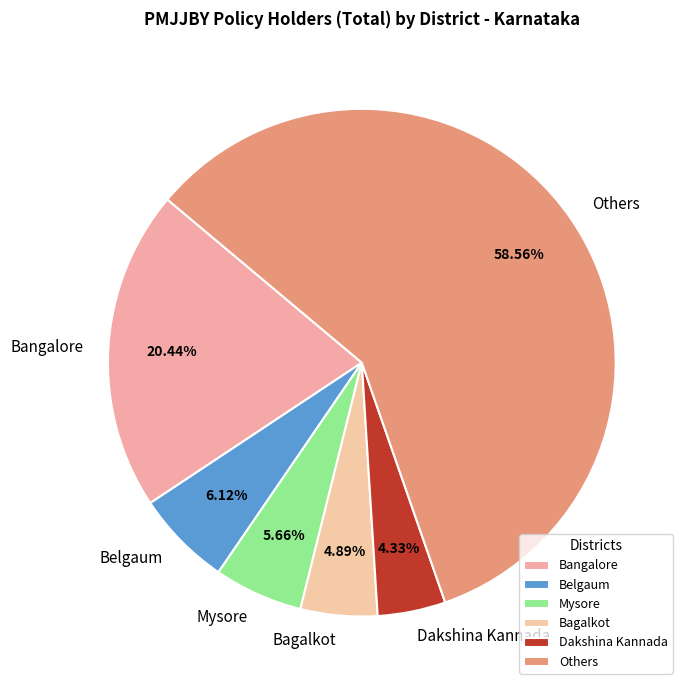

Do Belgaum and Bangalore together represent more than half of the pie?

No